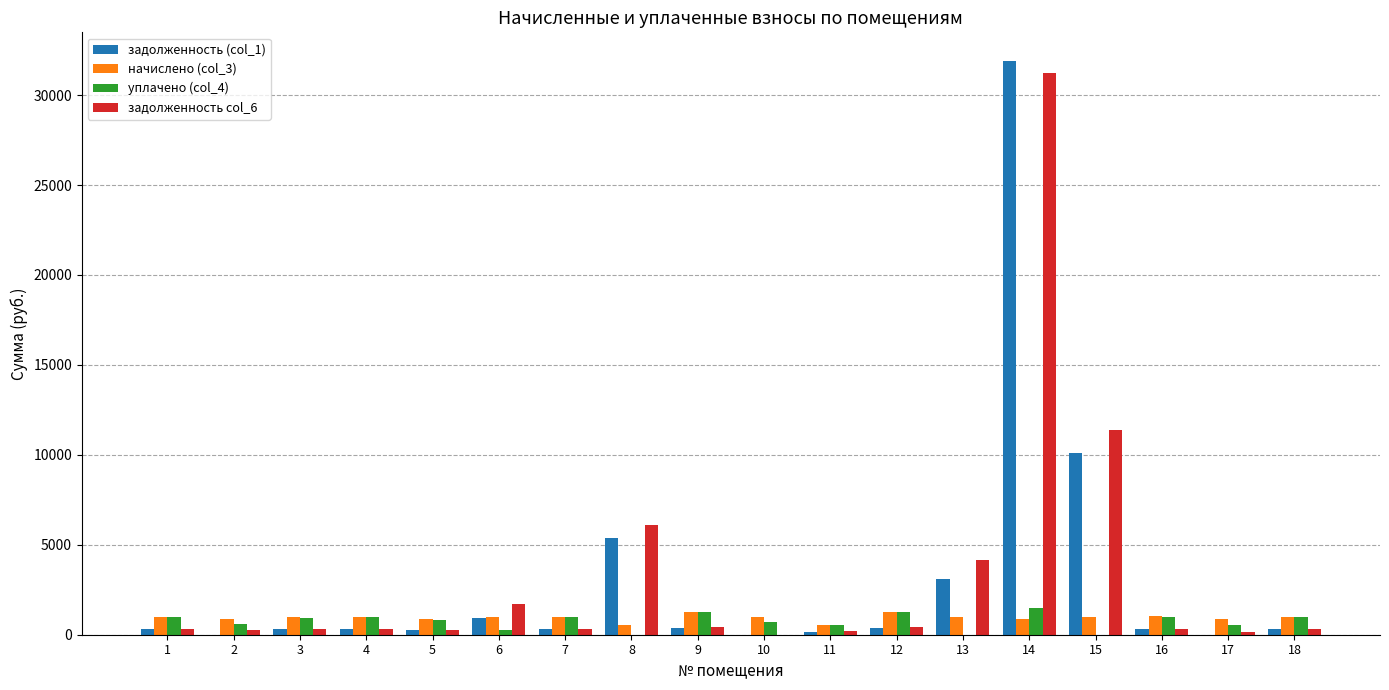

What is the greatest value displayed?

31892.3